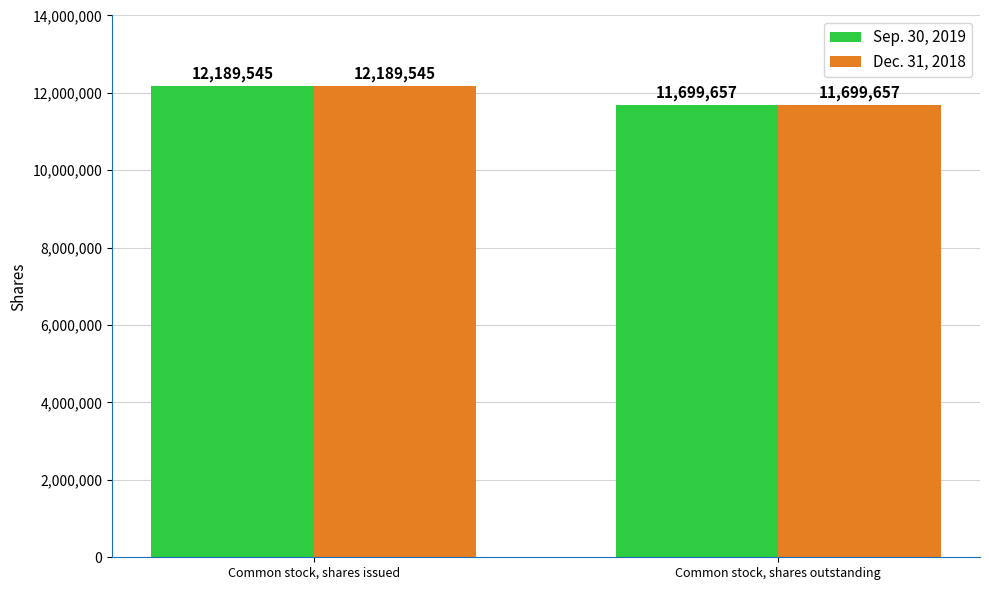

Is it true that Dec. 31, 2018 equals 17008070 at Common stock, shares issued?

False